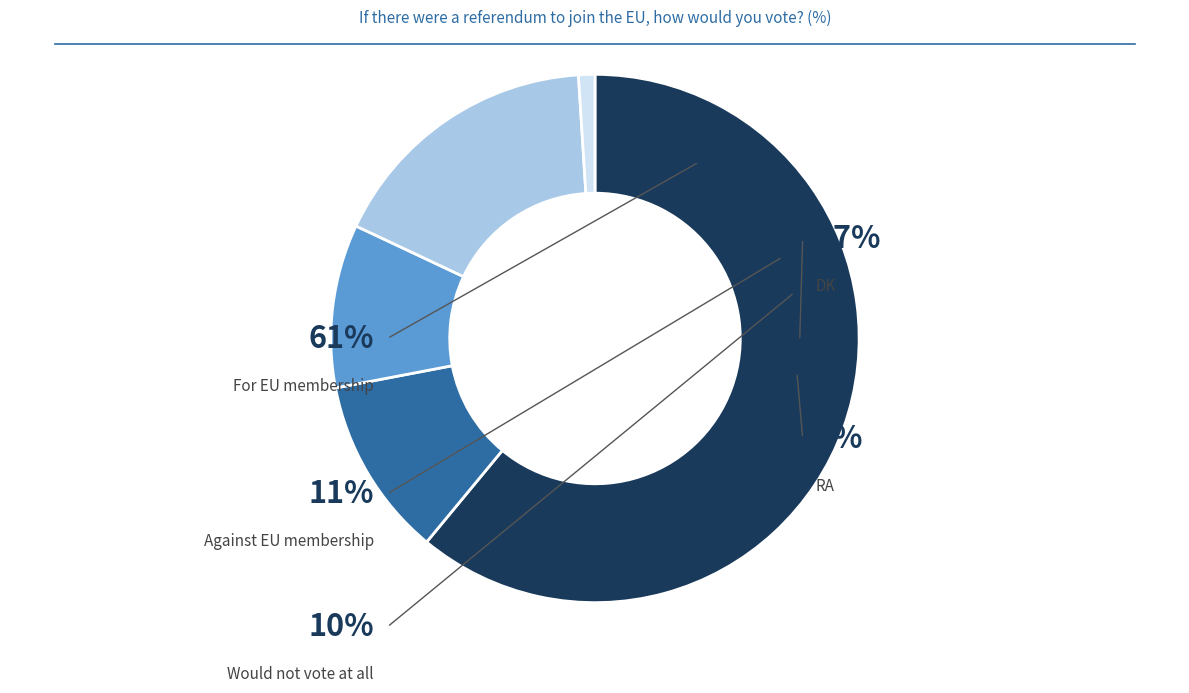

To the nearest percent, what is the difference between the Would not vote at all and Against EU membership slice percentages?

1%